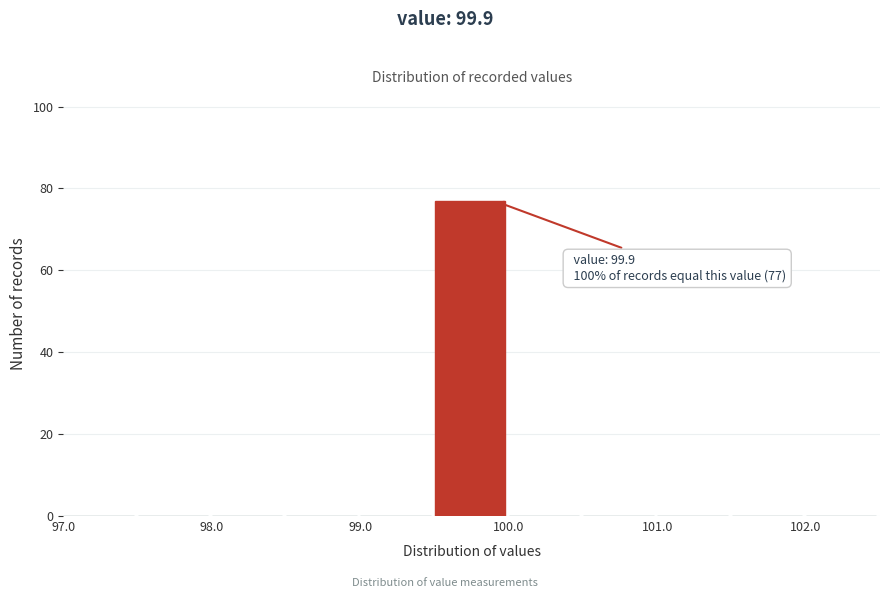

Over which range of the x-axis is the bar tallest?

99.5 to 100.0